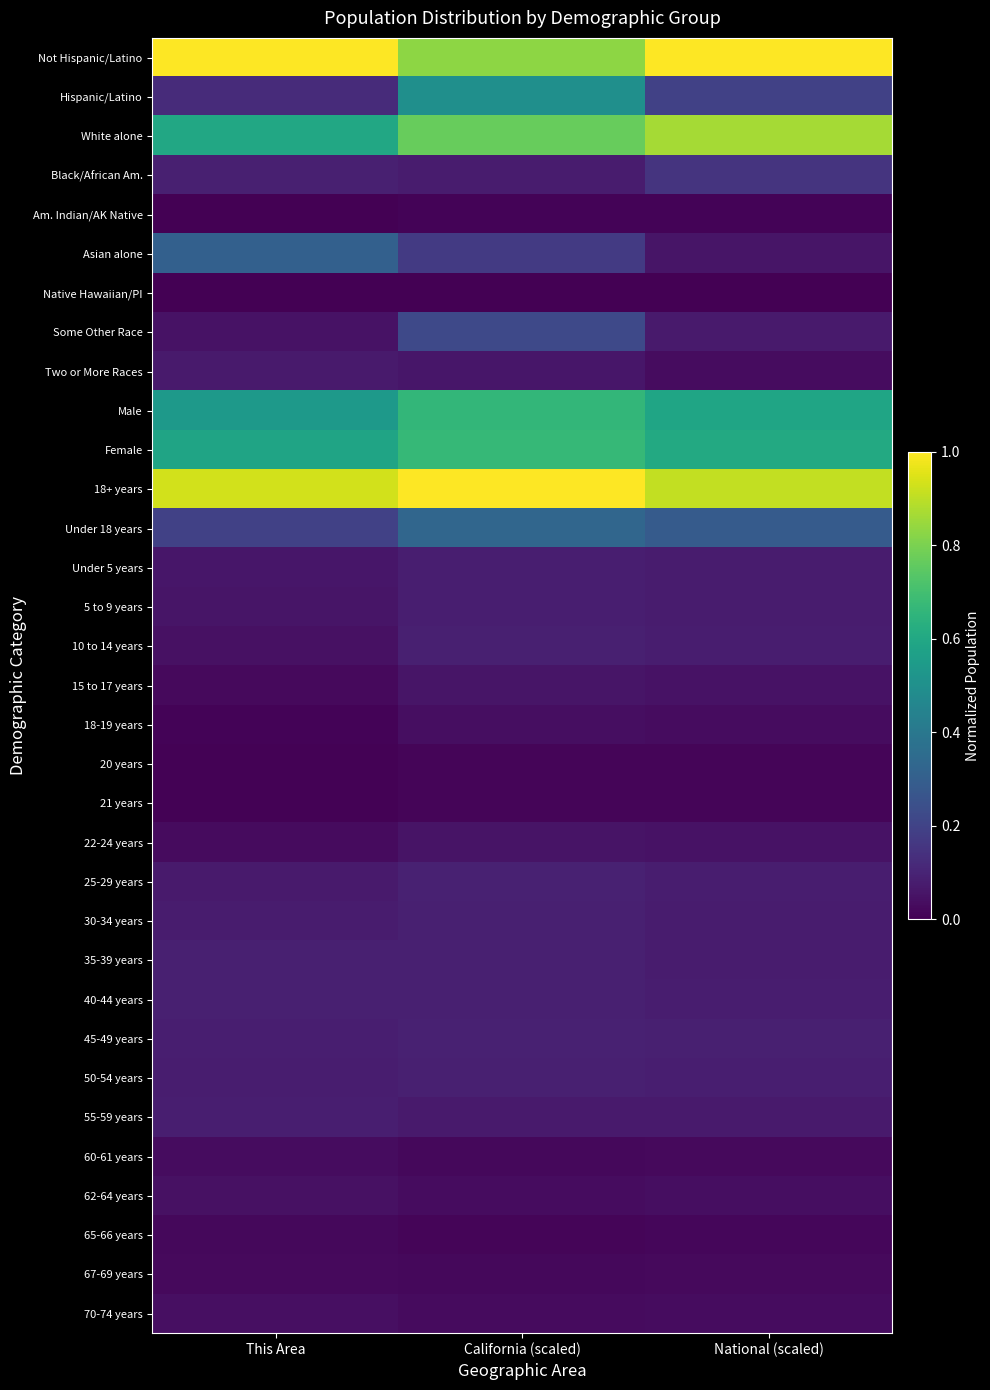

At how many categories does at least one series exceed 0?

3